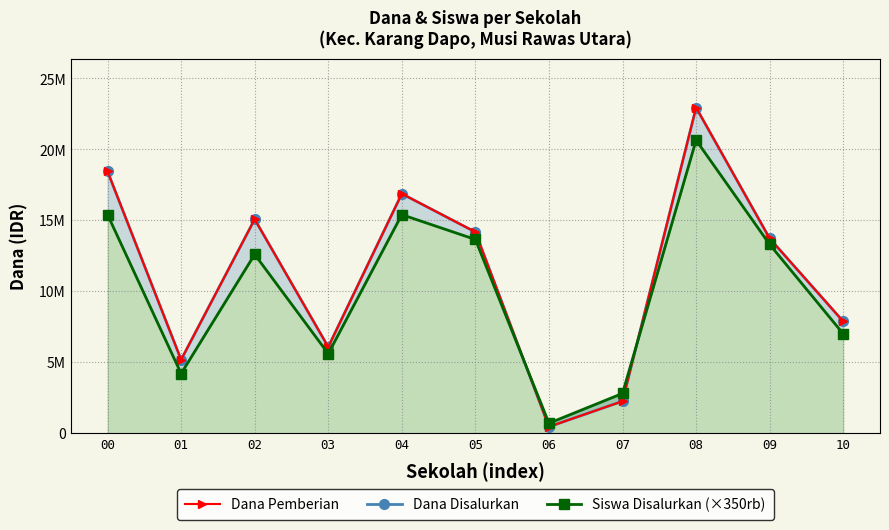

True or false: Siswa Disalurkan (×350rb) has a value of 11302095 at 10.

False